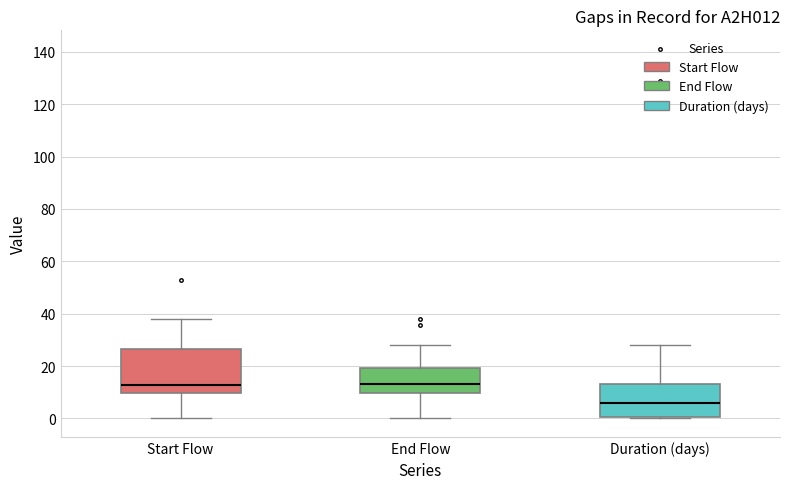

Where is the upper edge of the box for Start Flow on the y-axis? The values are not printed on the chart, so give them approximately, as read against the axis.

26